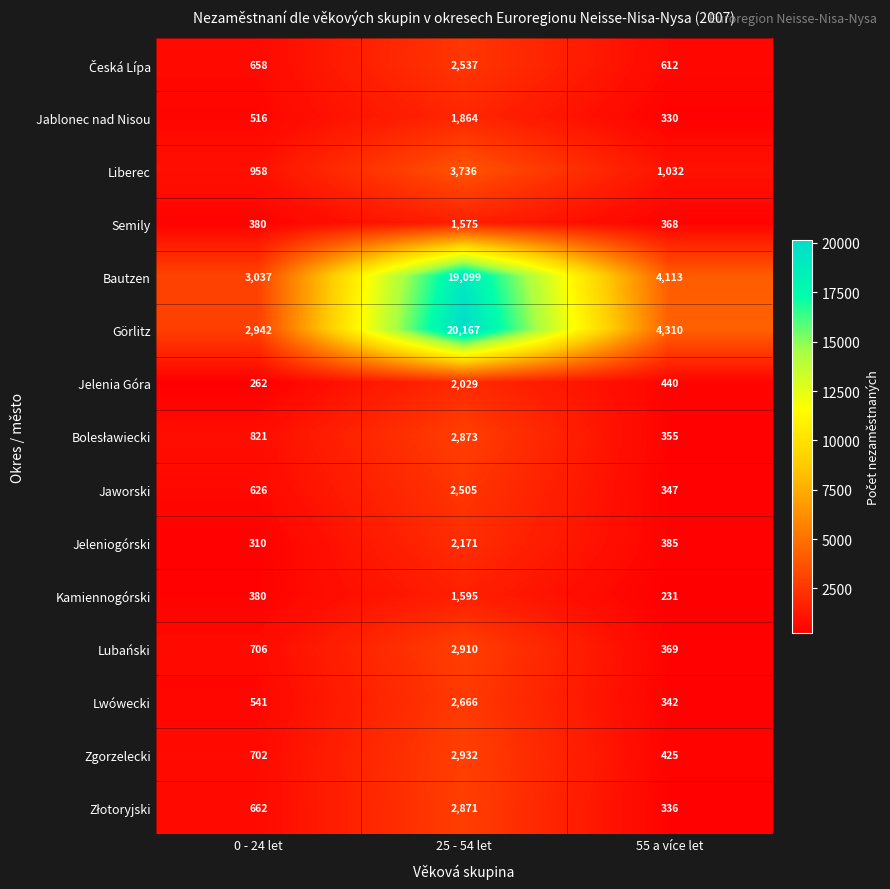

What is the average value of the Jeleniogórski series?

955